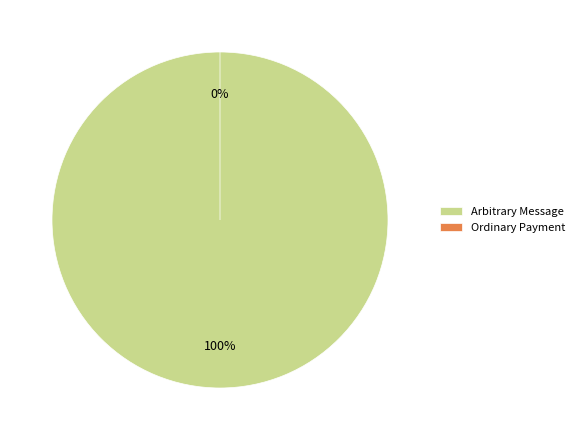

What is the largest slice in the pie chart?

Arbitrary Message